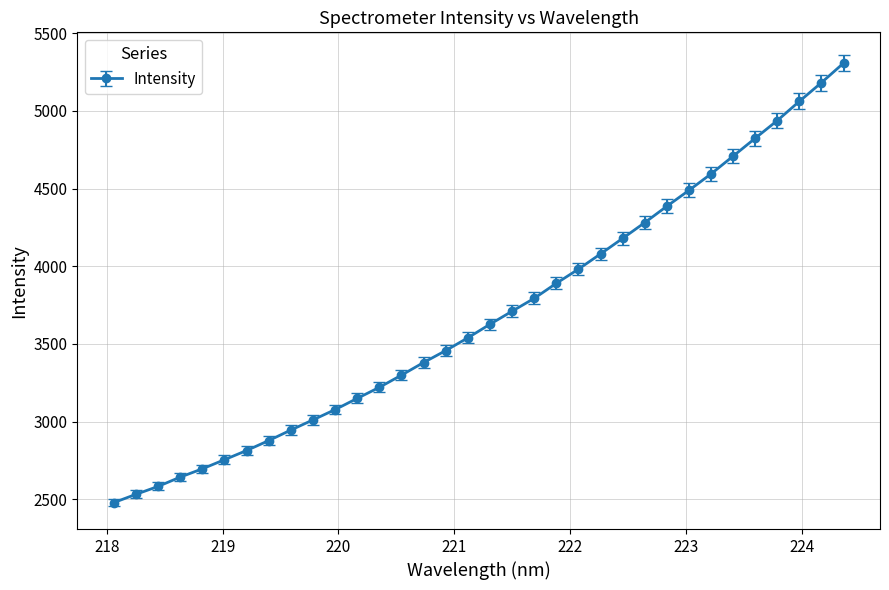

What is the sum of all values?

125492.2